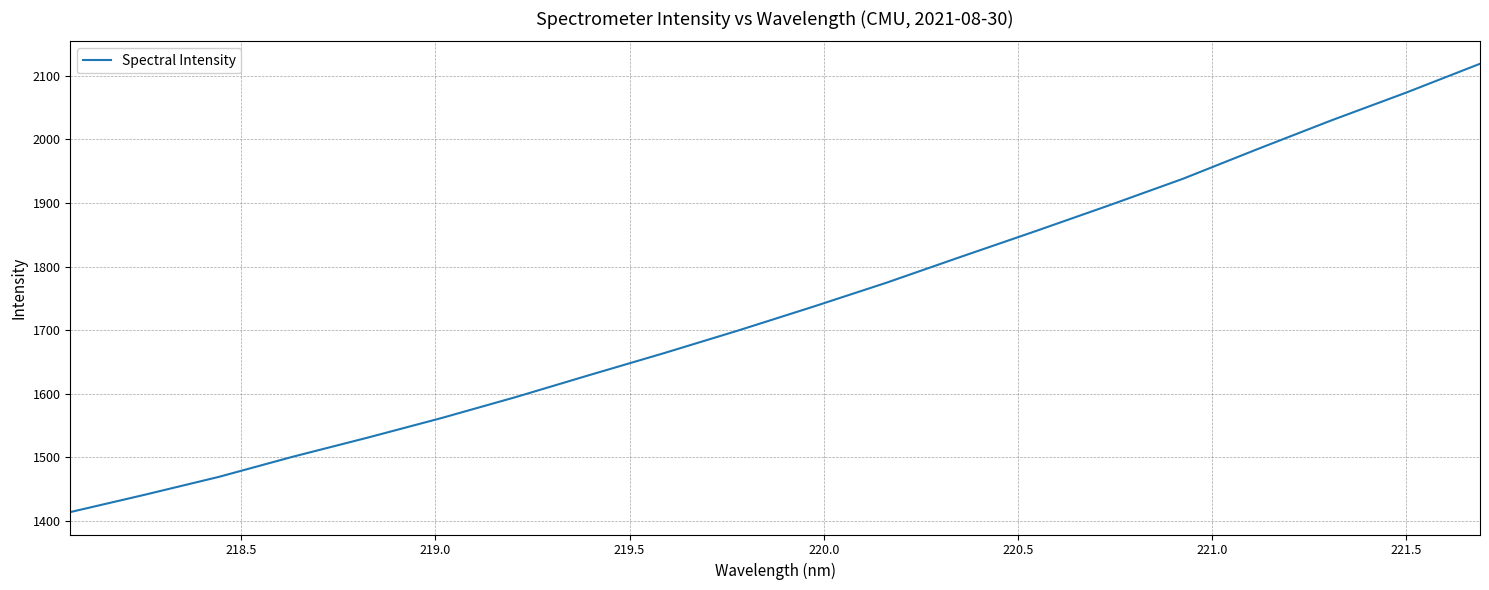

What is the difference between the maximum and minimum values?

704.9